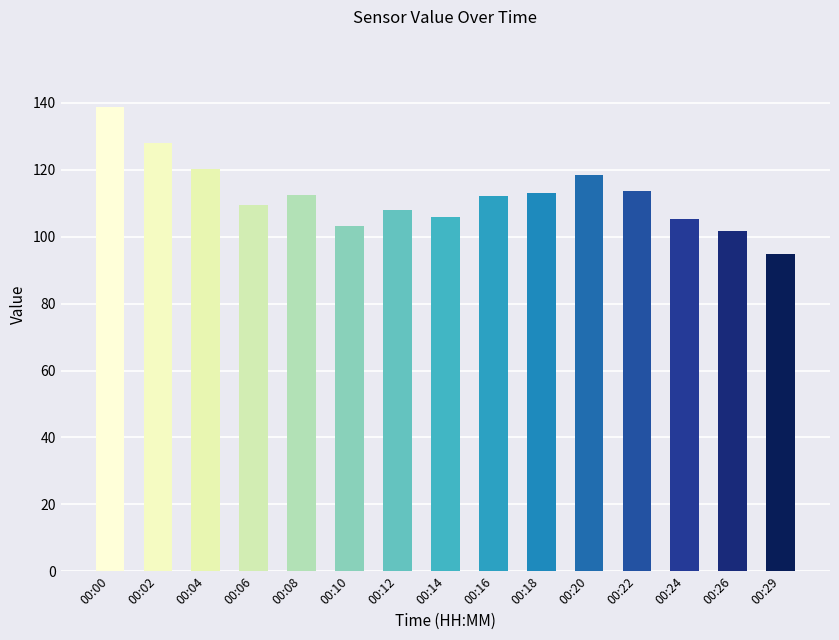

What is the change in value from 00:10 to 00:18?

+9.9